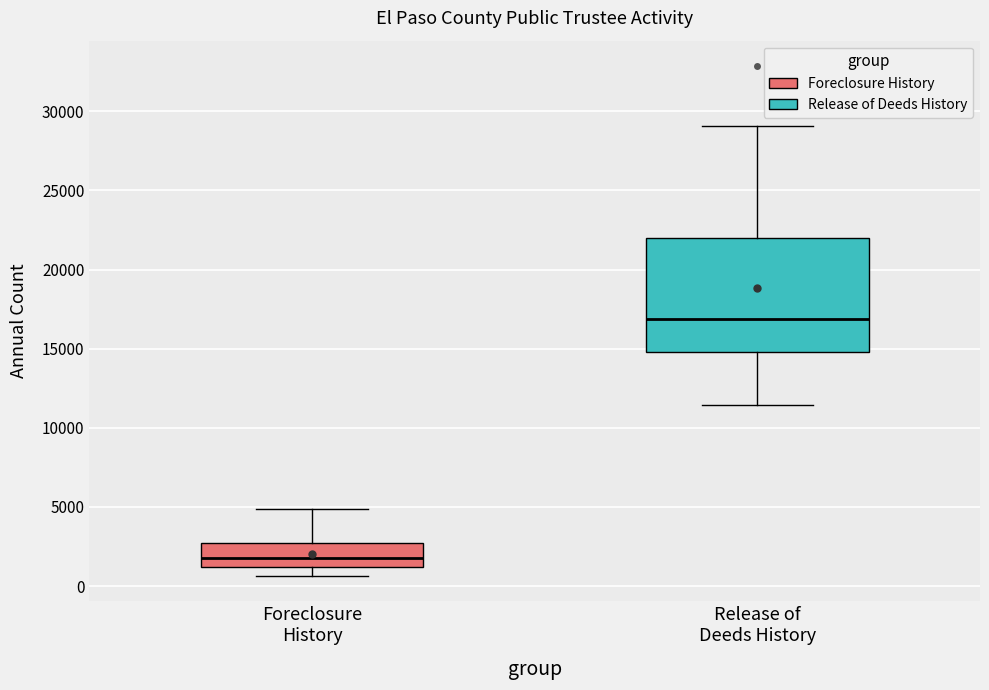

Reading left to right, transcribe this box plot: for each box, give where its median line is, the range the box spans, and where its two whiskers end, as read against the y-axis. The values are not printed on the chart, so give them approximately, as read against the axis.

Foreclosure History: median 2000, box 1000 to 2500, whiskers 500 to 5000
Release of Deeds History: median 17000, box 15000 to 22000, whiskers 11500 to 29000